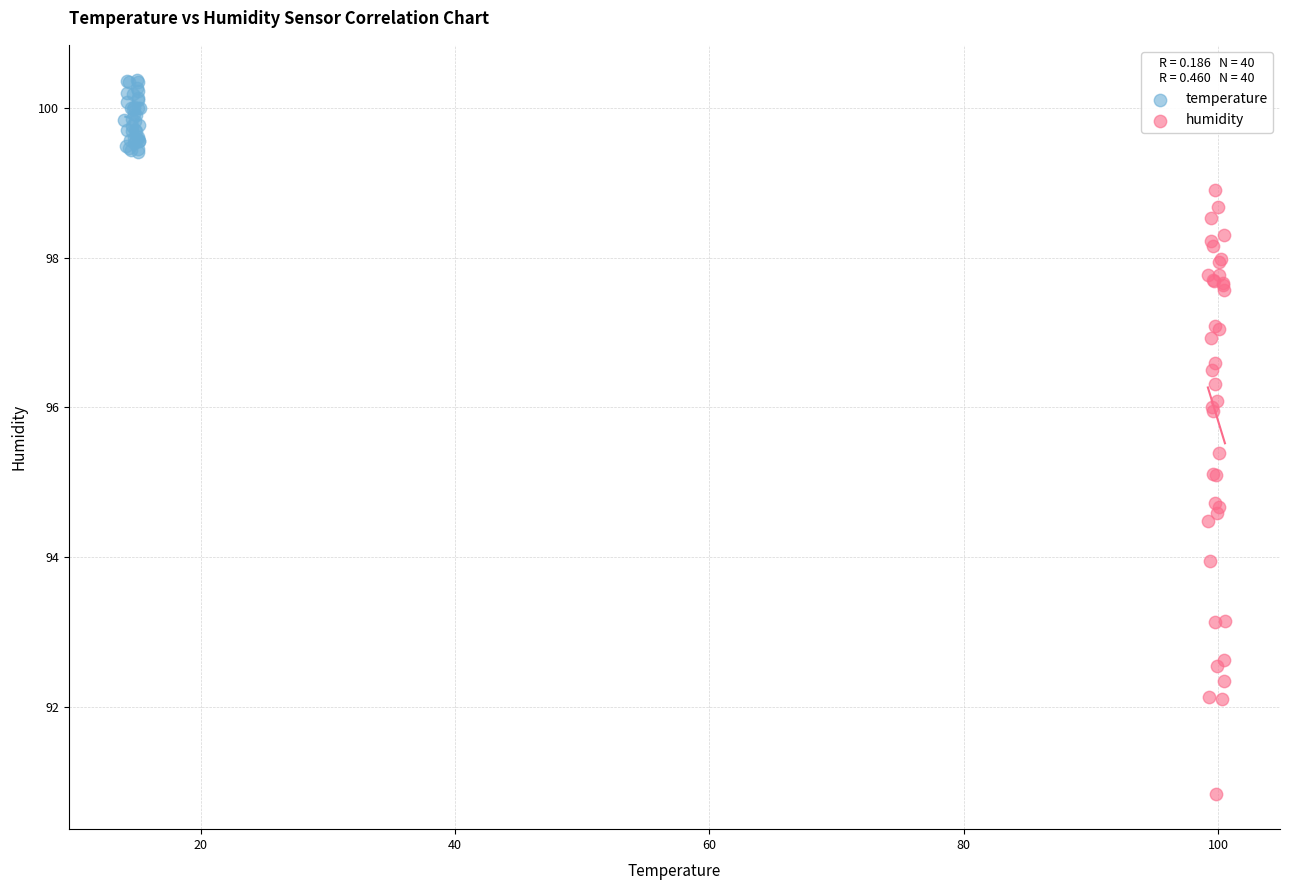

Which series has the largest Y range (max minus min)?

humidity